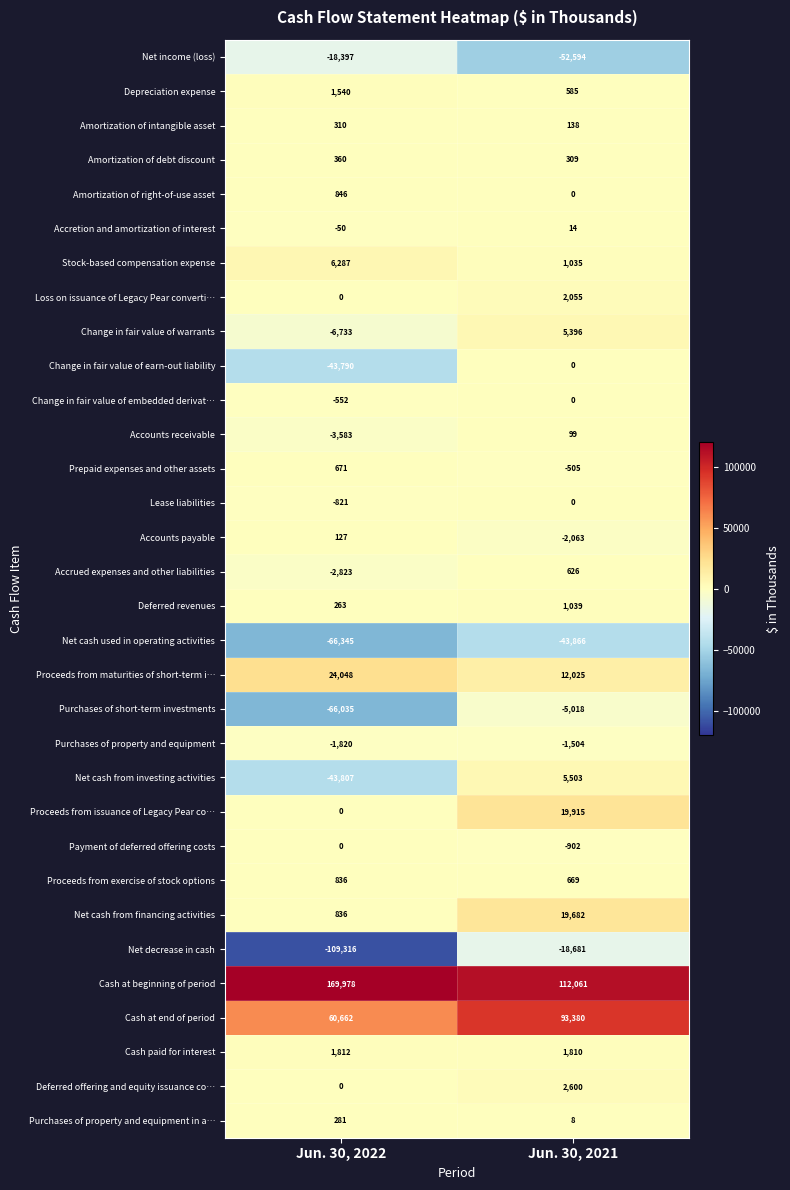

How many categories are shown in the chart?

2